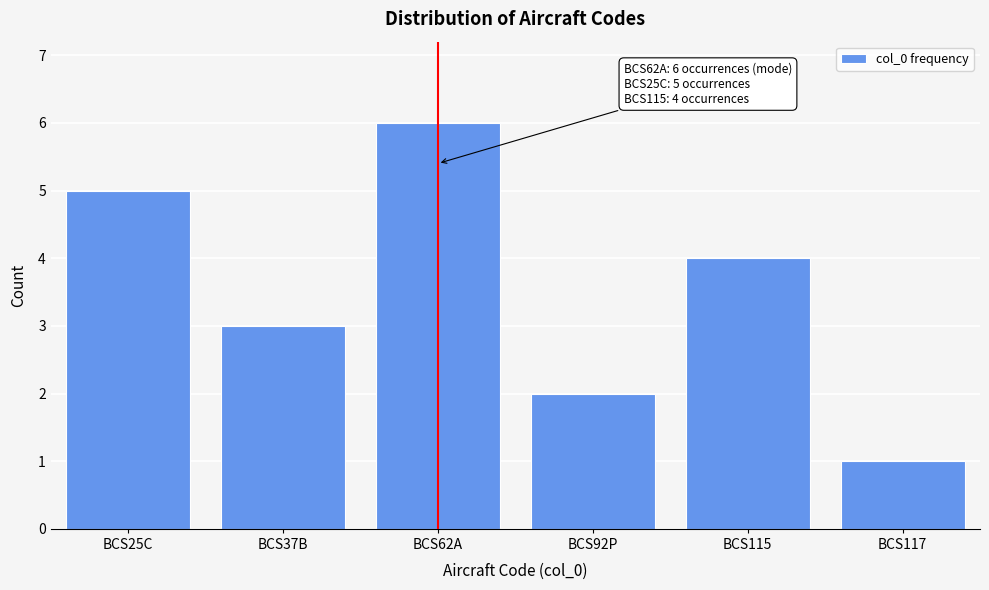

Reading right to left, extract all data points from this chart.

1	4	2	6	3	5